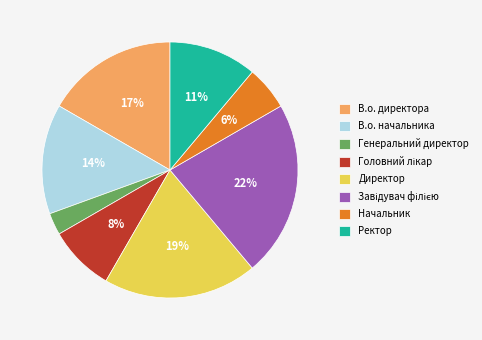

Which category has the smallest portion of the pie?

Генеральний директор